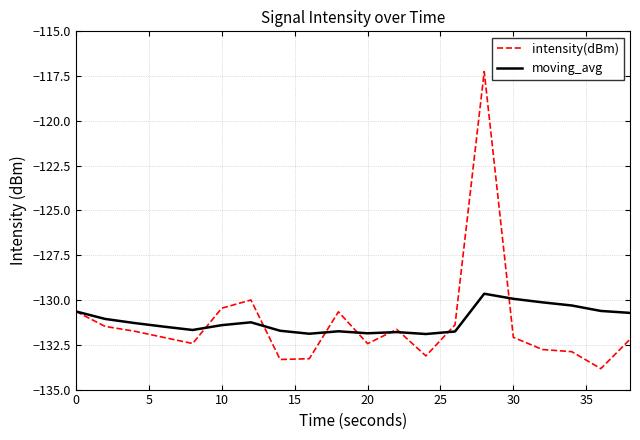

What are all the series names shown in the legend?

intensity(dBm), moving_avg